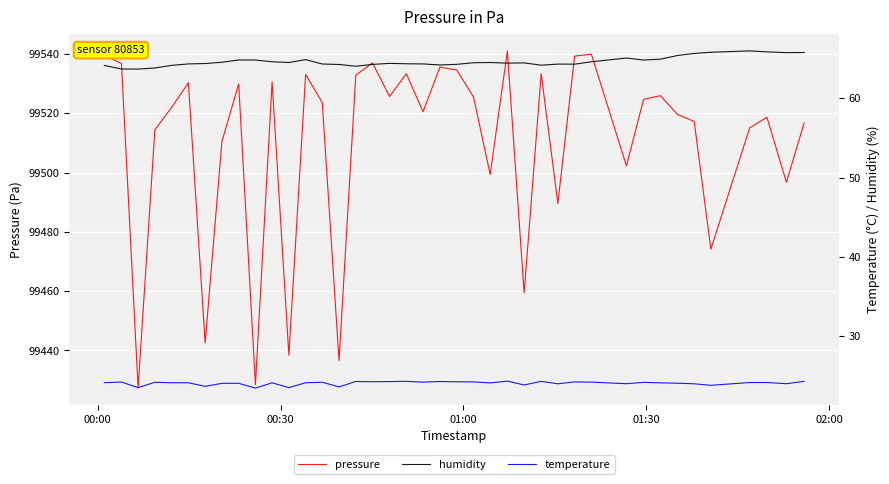

What value does the temperature series have at 00:00?

24.2